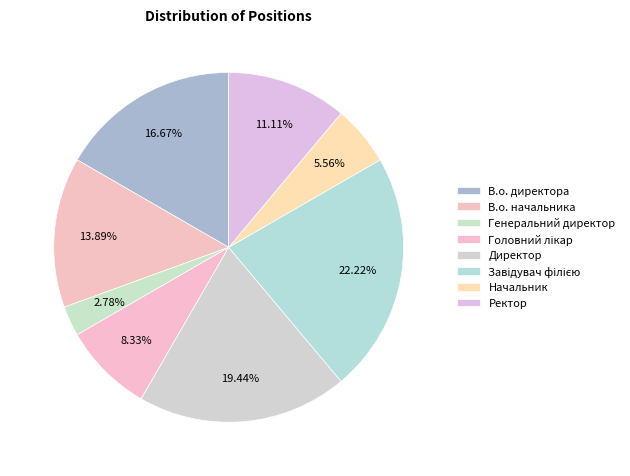

What percentage is the Начальник slice, to the nearest percent?

6%